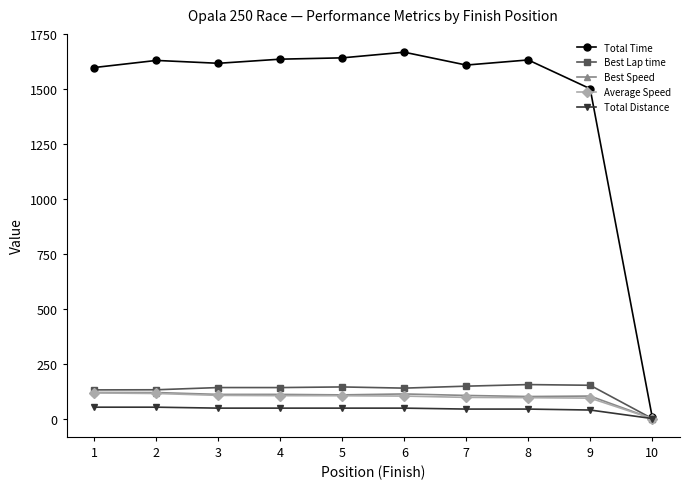

What is the highest value of the Average Speed series?

116.4